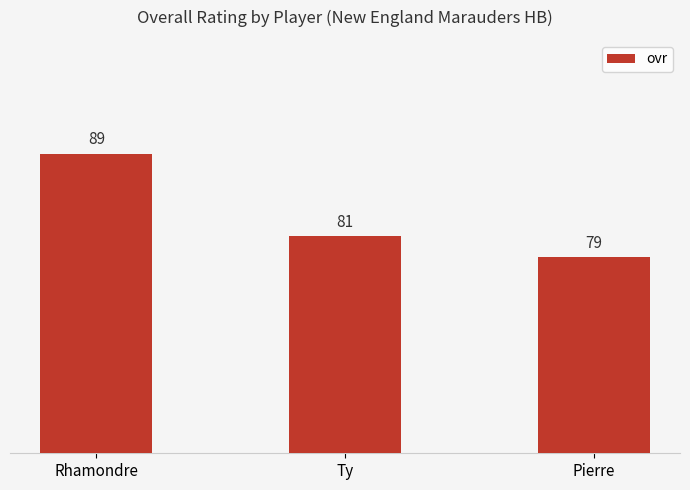

Reading right to left, transcribe all the data shown in this chart.

79	81	89